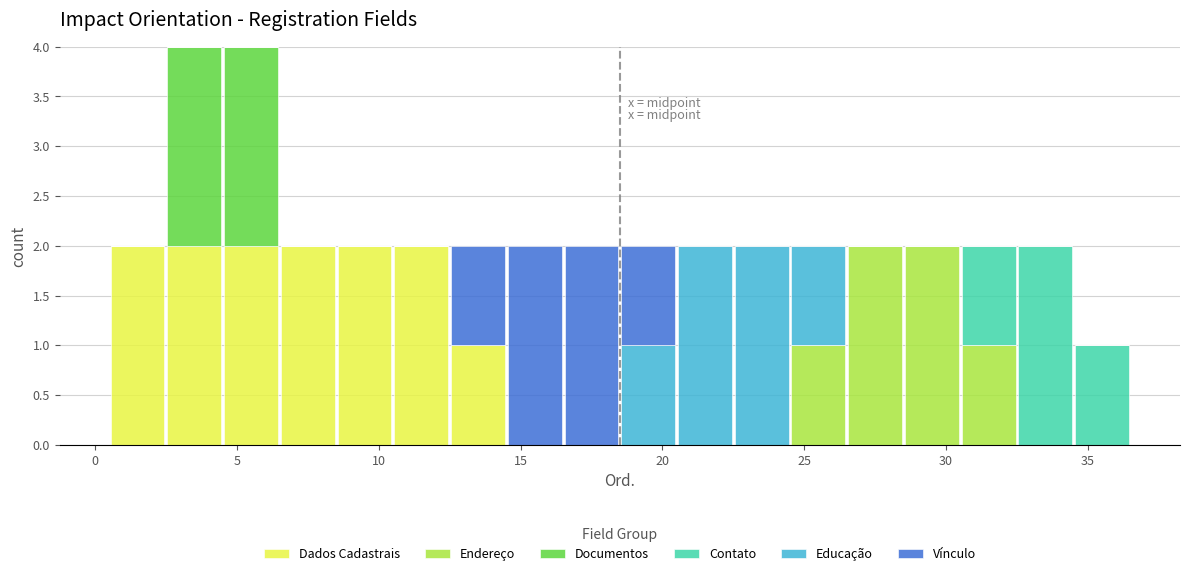

Reading left to right, list every stacked bar in this chart as the range it spans on the x-axis followed by its total height. The values are not printed on the chart, so give them approximately, as read against the axis.

0.5 to 2.5: 2
2.5 to 4.5: 4
4.5 to 6.5: 4
6.5 to 8.5: 2
8.5 to 10.5: 2
10.5 to 12.5: 2
12.5 to 14.5: 2
14.5 to 16.5: 2
16.5 to 18.5: 2
18.5 to 20.5: 2
20.5 to 22.5: 2
22.5 to 24.5: 2
24.5 to 26.5: 2
26.5 to 28.5: 2
28.5 to 30.5: 2
30.5 to 32.5: 2
32.5 to 34.5: 2
34.5 to 36.5: 1